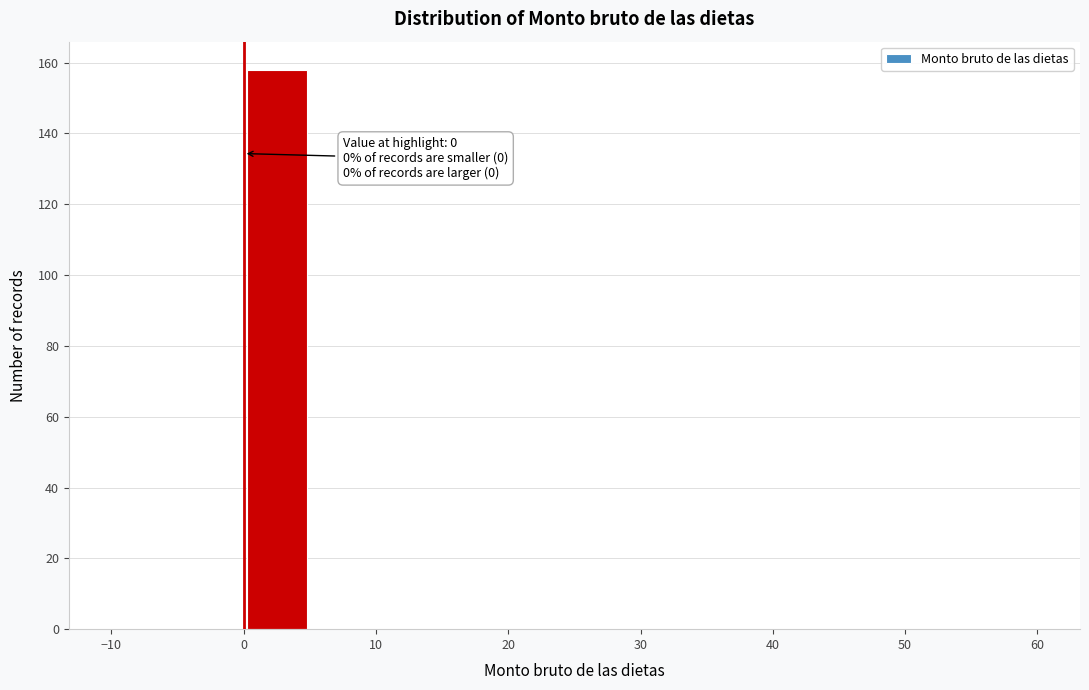

Over which range of the x-axis is the bar tallest?

0 to 5